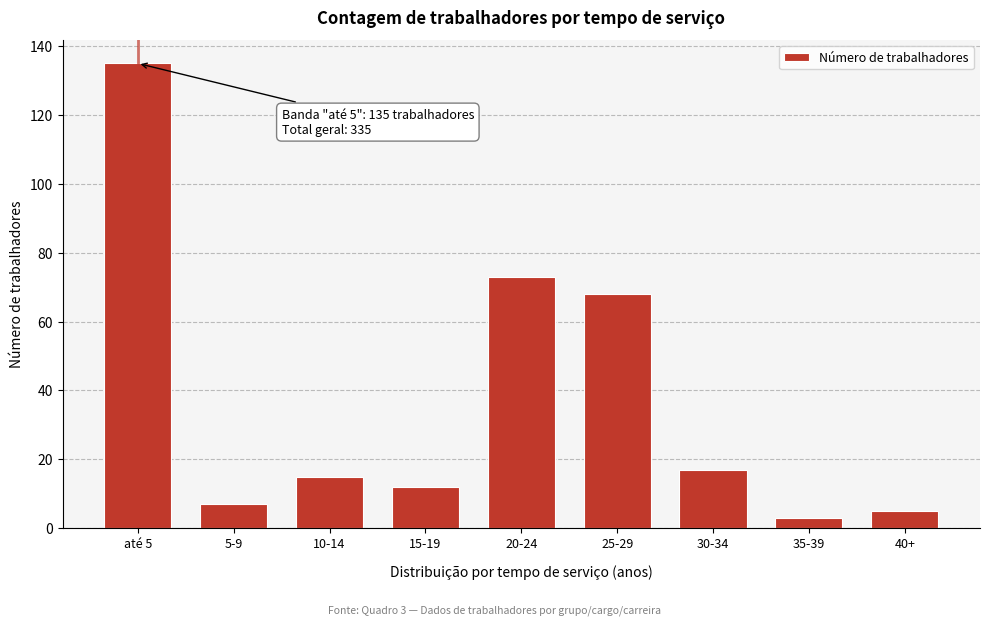

Reading right to left, extract all data points from this chart.

40+=5	35-39=3	30-34=17	25-29=68	20-24=73	15-19=12	10-14=15	5-9=7	até 5=135